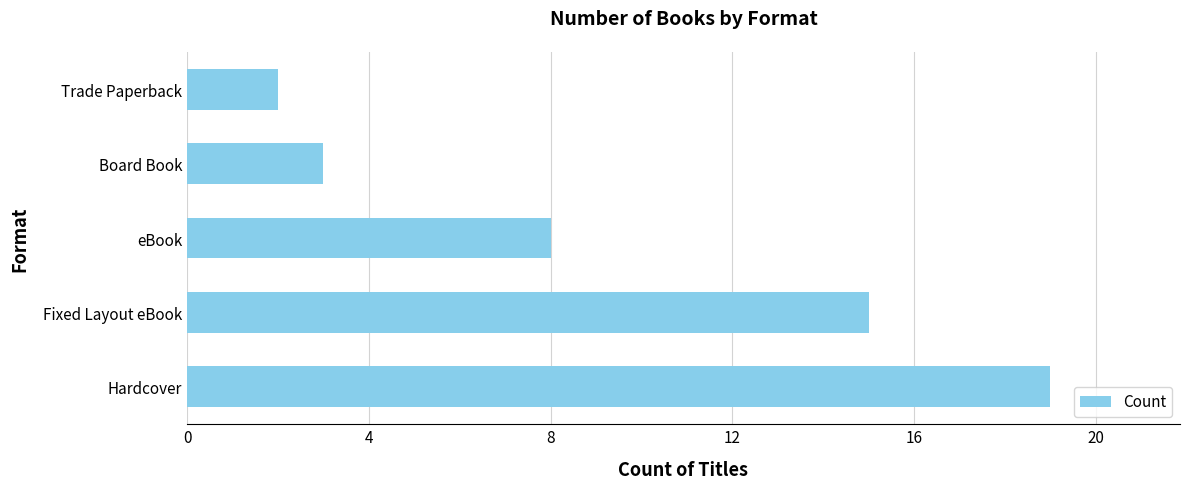

The value at Hardcover is 9. True or false?

False